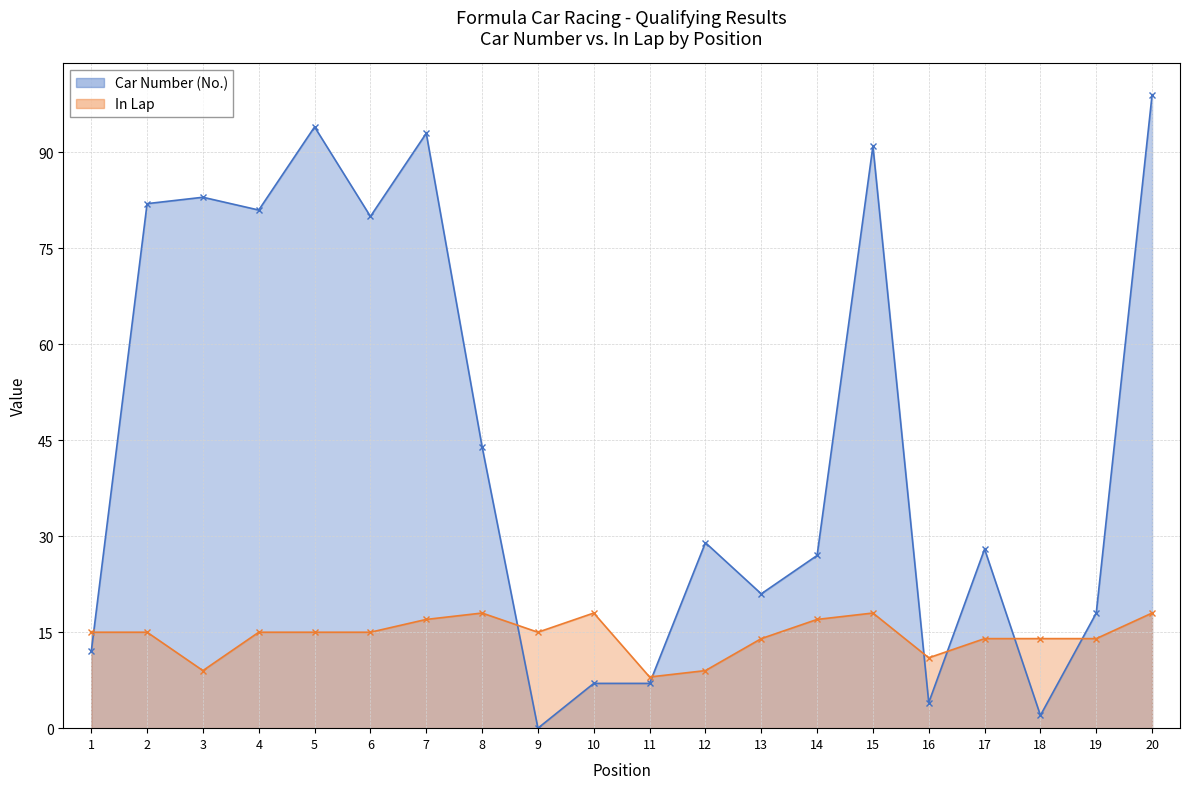

What is the value of the Car Number (No.) point at the 1st from the left?

12